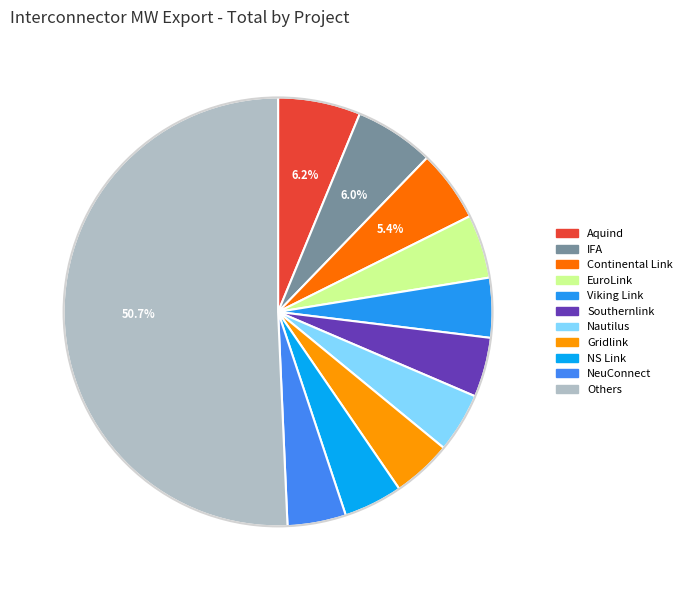

How many segments does this pie chart have?

11